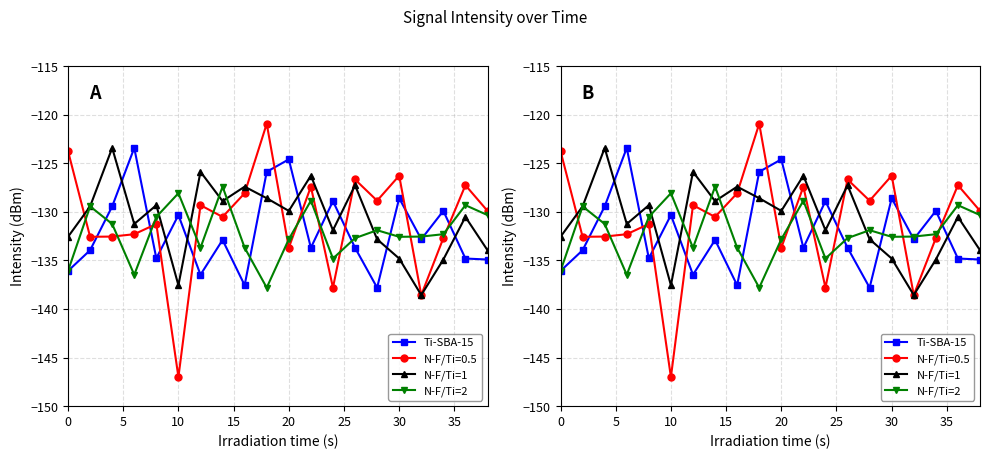

How many values in the N-F/Ti=2 series exceed -132?

9